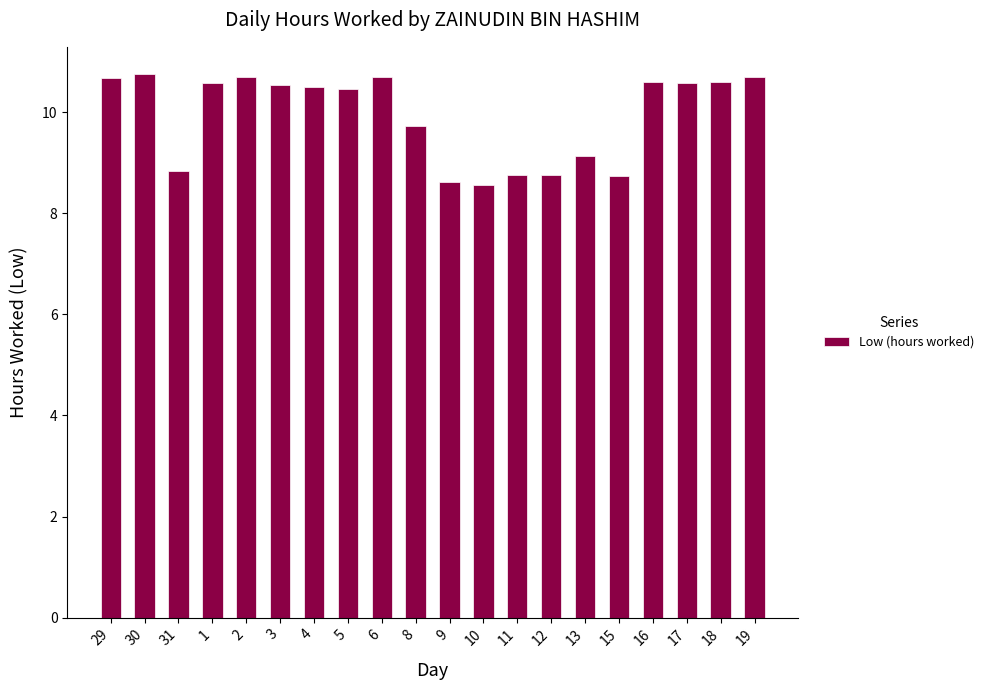

What is the value of the 19th bar from the left?

10.6